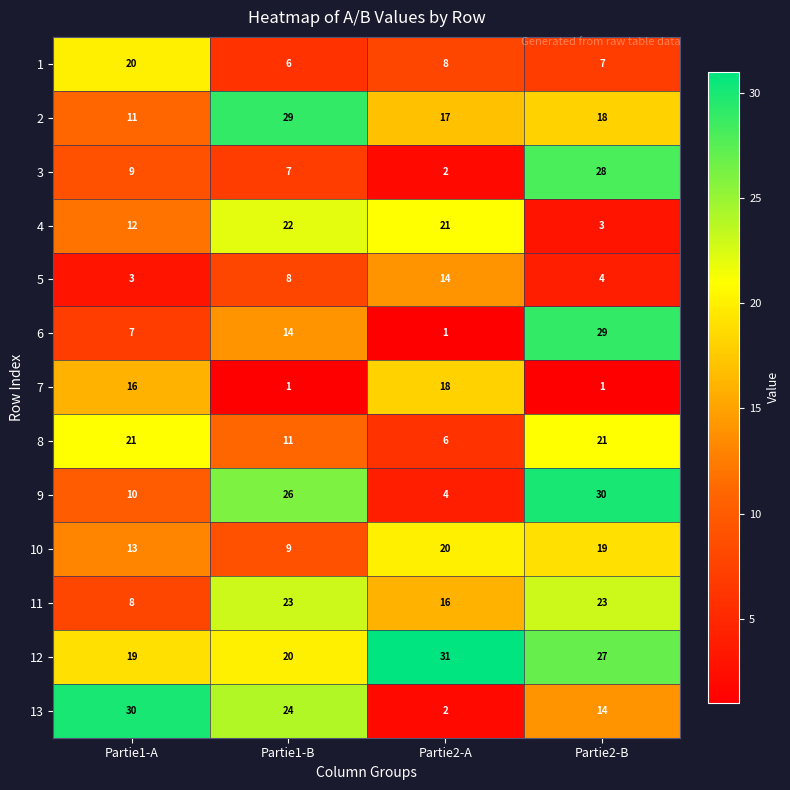

What is the difference between the maximum and minimum values in the 3 series?

26